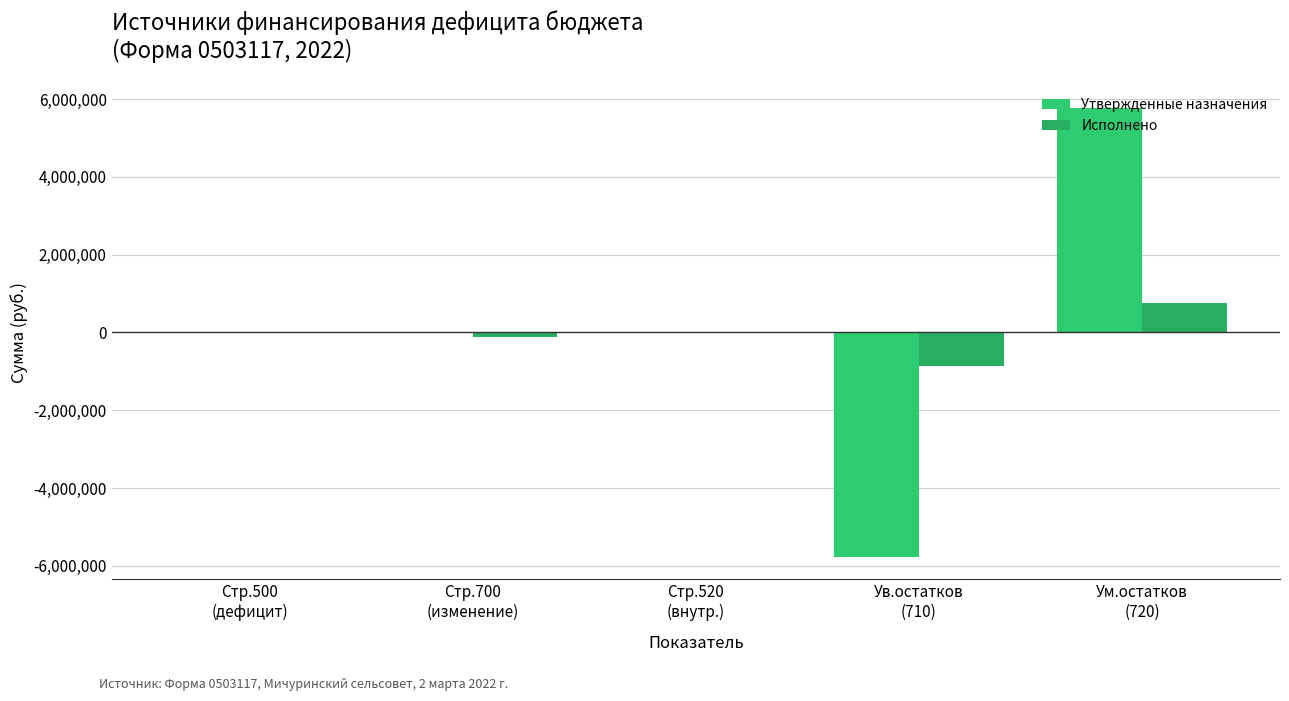

The Исполнено series shows -991503.4 at Стр.520
(внутр.). True or false?

False